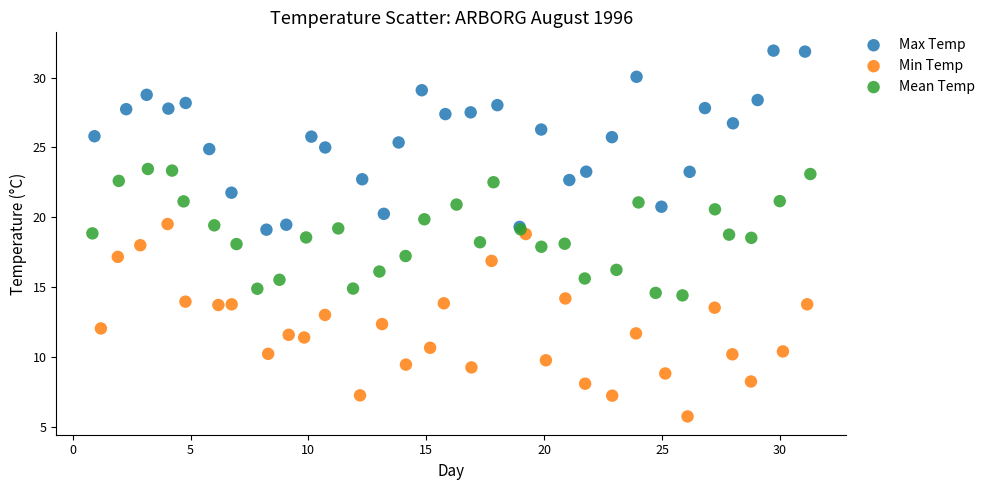

What are all the series names shown in the legend?

Max Temp, Min Temp, Mean Temp